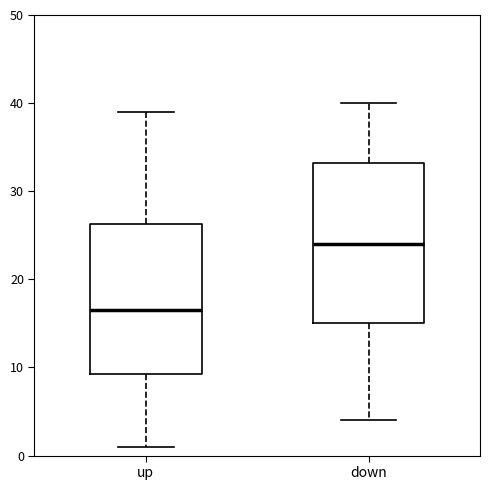

Reading left to right, read every box against the y-axis: the position of its median line, the range the box covers, and the ends of its whiskers. The values are not printed on the chart, so give them approximately, as read against the axis.

up: median 17, box 9 to 26, whiskers 1 to 39
down: median 24, box 15 to 33, whiskers 4 to 40